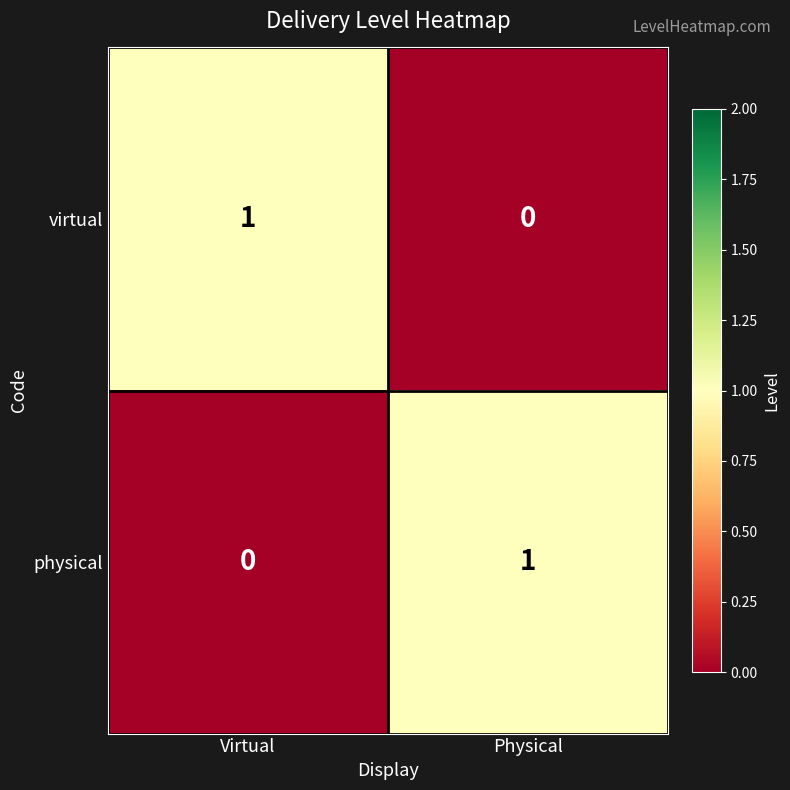

How many positive values does the physical series have?

1